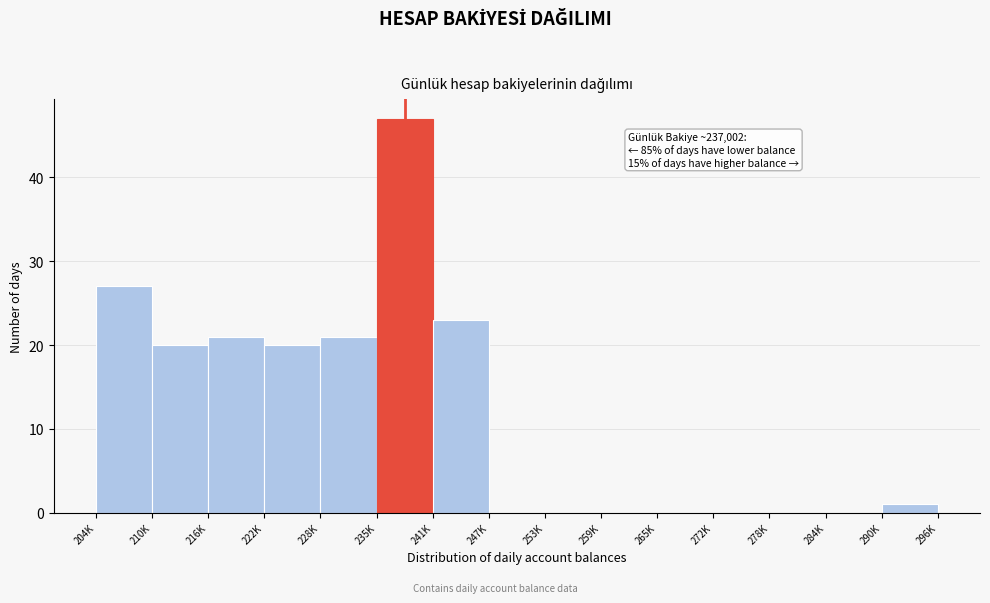

Reading right to left, transcribe all the data shown in this chart.

290K=1	284K=0	278K=0	272K=0	265K=0	259K=0	253K=0	247K=0	241K=23	235K=47	228K=21	222K=20	216K=21	210K=20	204K=27